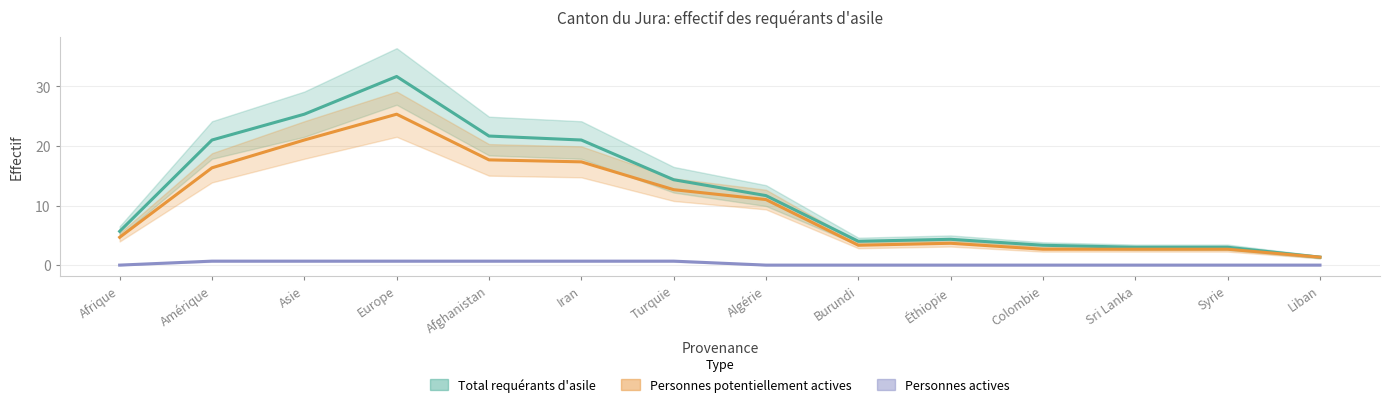

True or false: Total requérants d'asile and Personnes potentiellement actives cross at least once.

False